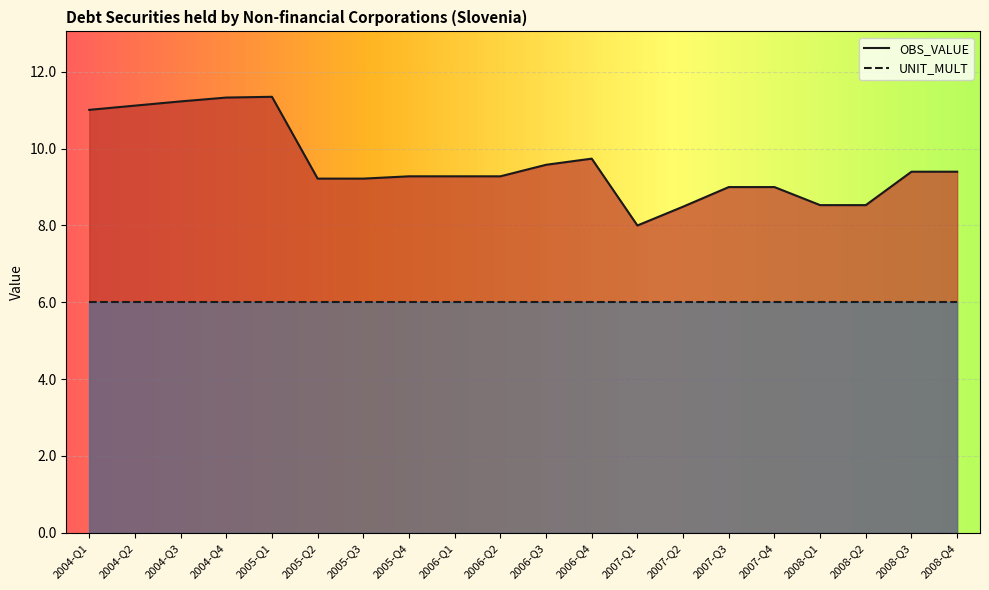

How many lines are shown in the chart?

2